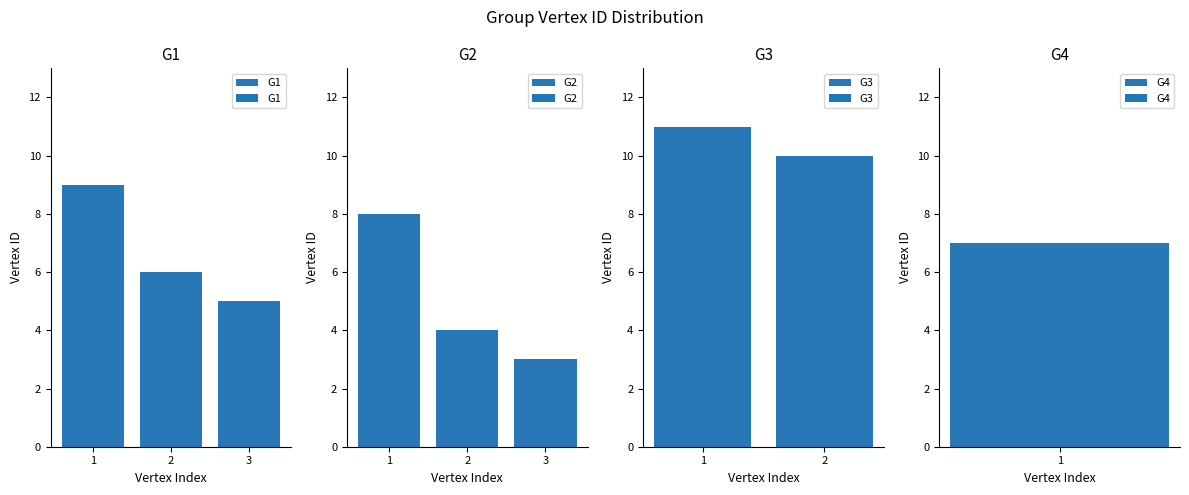

The value of G2 at 2 is 3. True or false?

False